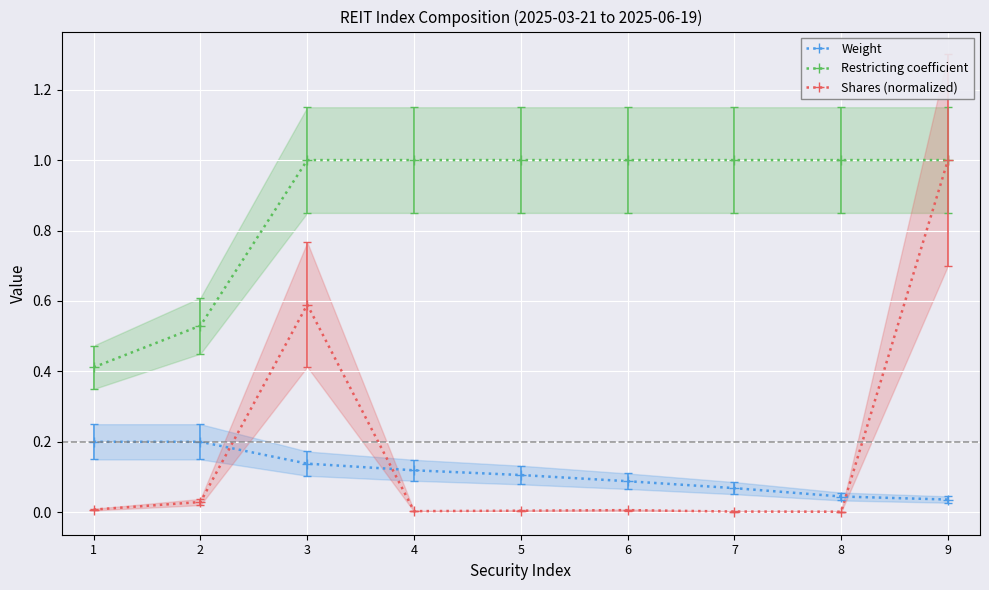

At how many categories does at least one series exceed 0?

9